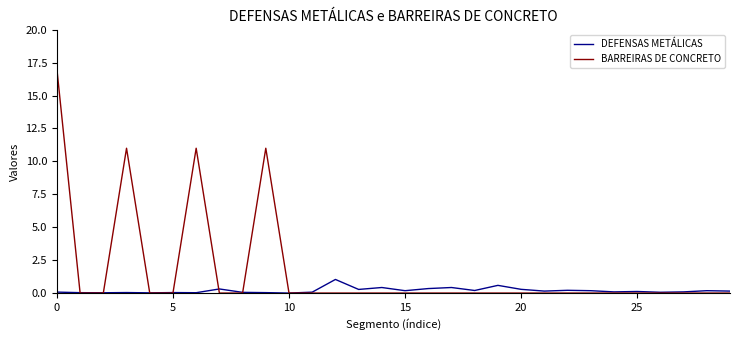

List the series in order of their overall mean, lowest first.

DEFENSAS METÁLICAS, BARREIRAS DE CONCRETO